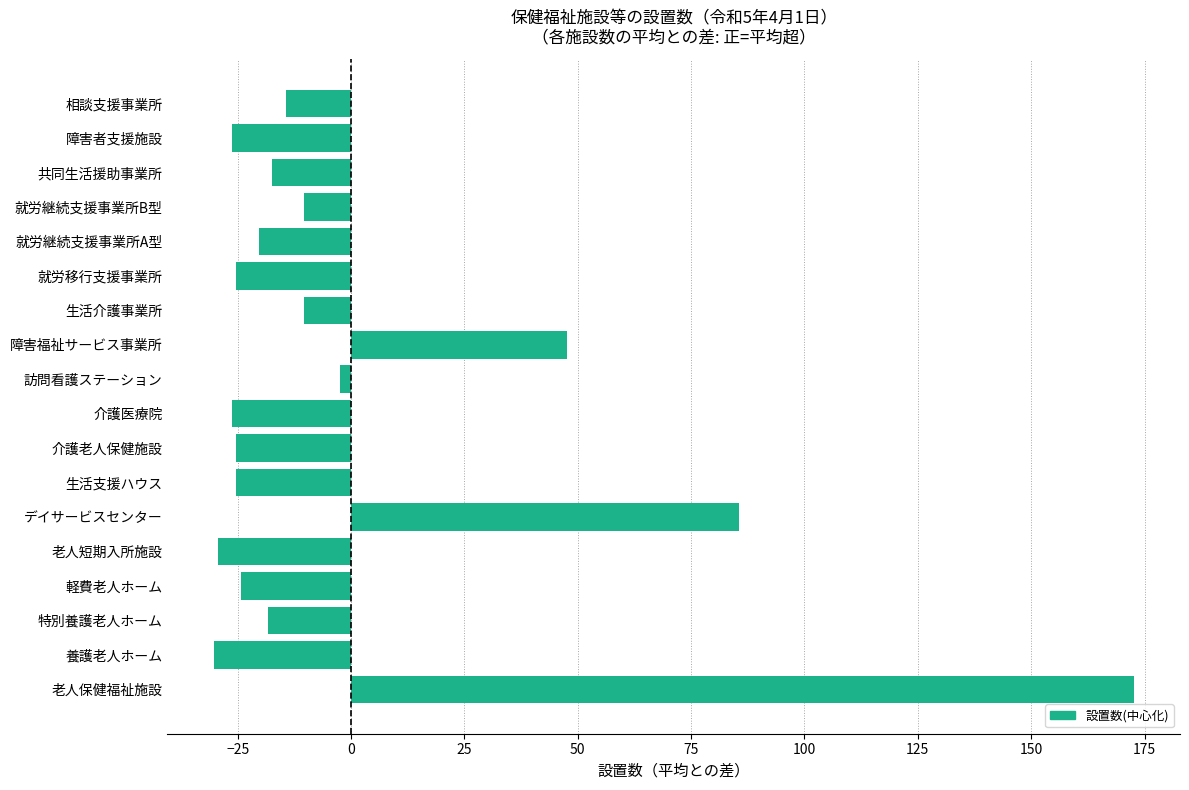

Which has a higher value, 介護医療院 or 就労継続支援事業所A型?

就労継続支援事業所A型